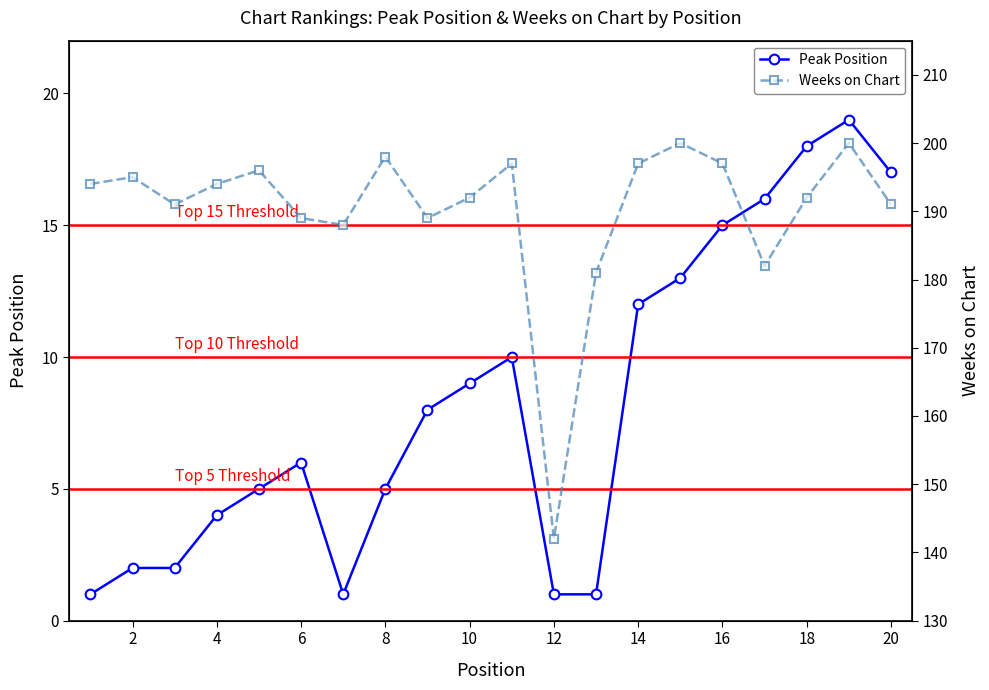

What are all the series names shown in the legend?

Peak Position, Weeks on Chart